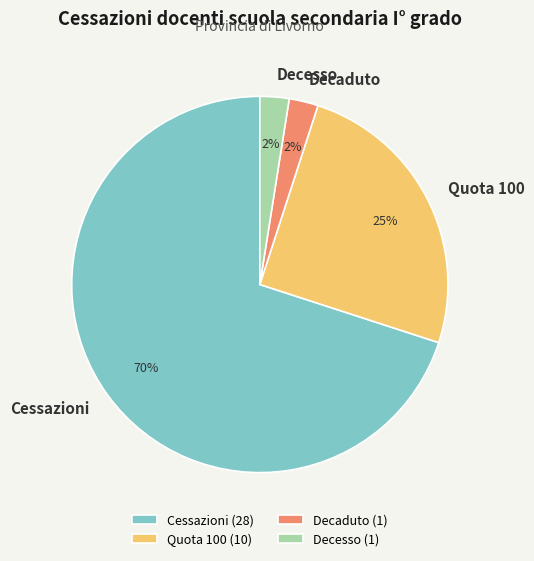

To the nearest percent, what is the difference between the Quota 100 and Cessazioni slice percentages?

45%